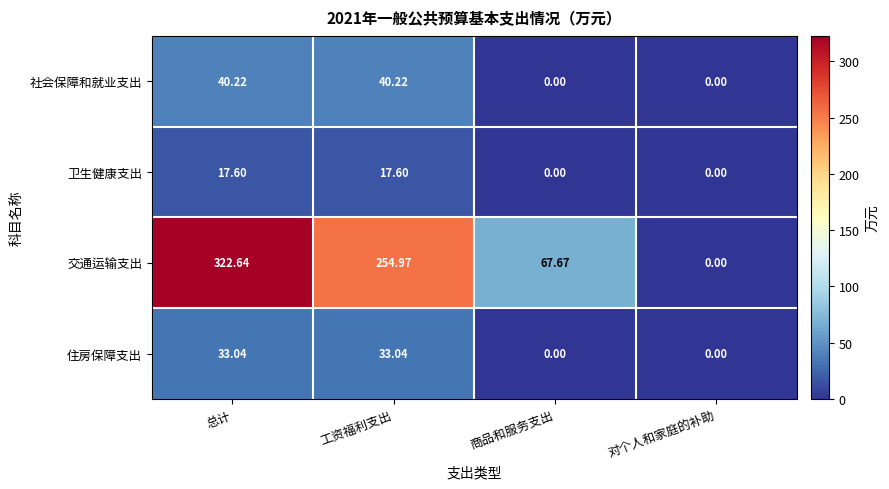

At which category does the chart reach its peak across all series?

总计